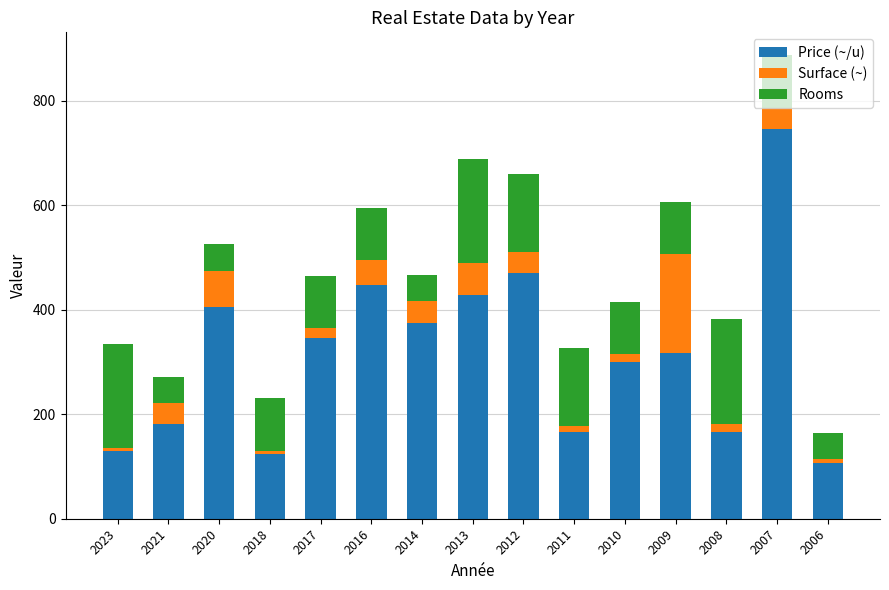

What is the difference between the maximum and minimum values in the Price (~/u) series?

639.6